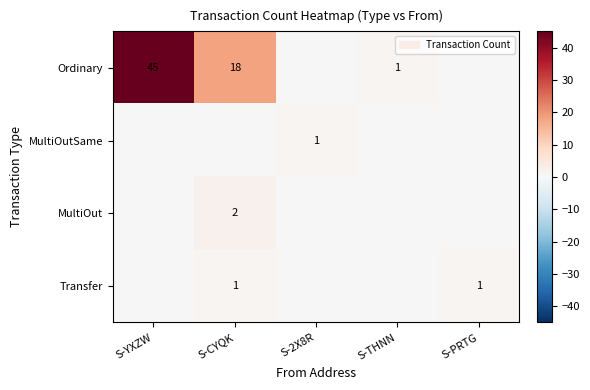

Count the number of data series in this chart.

4